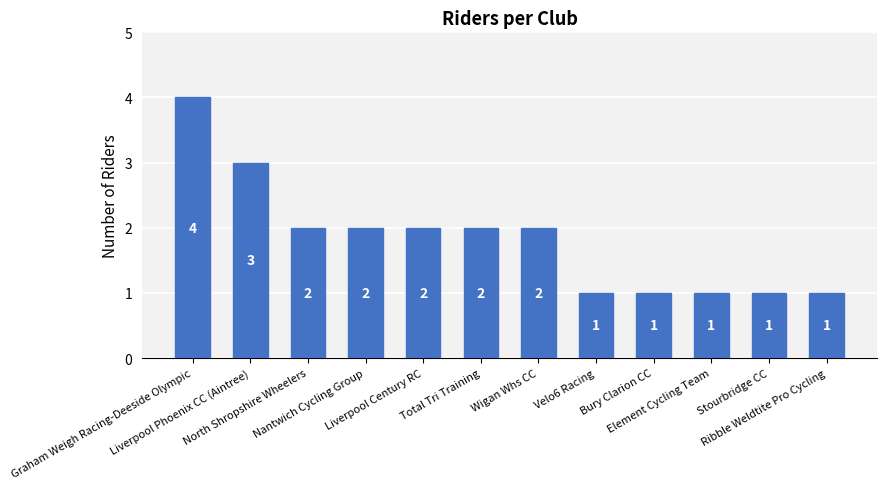

What is the sum of all values?

22